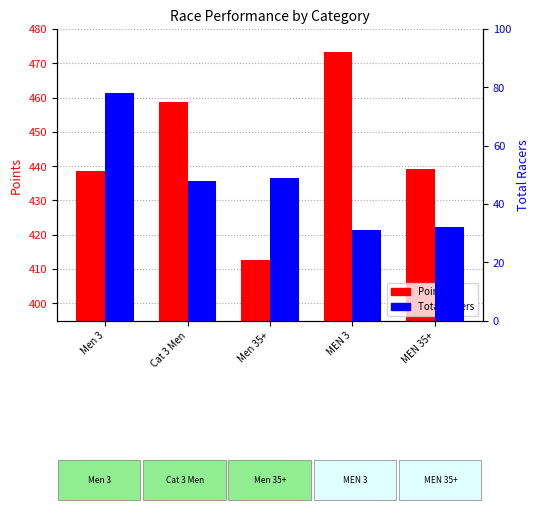

Reading left to right, list all the values displayed in this chart.

Points: Men 3=438.5	Cat 3 Men=458.7	Men 35+=412.6	MEN 3=473.4	MEN 35+=439.3
Total Racers: Men 3=78.0	Cat 3 Men=48.0	Men 35+=49.0	MEN 3=31.0	MEN 35+=32.0